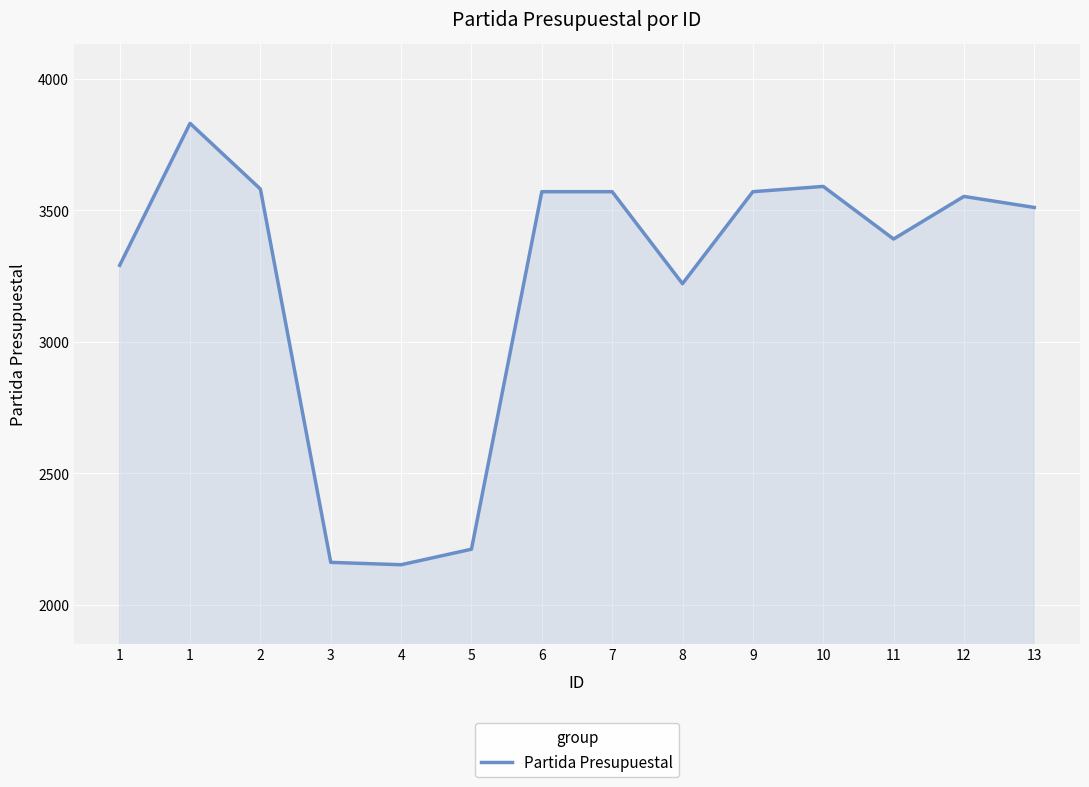

How many lines are shown in the chart?

1